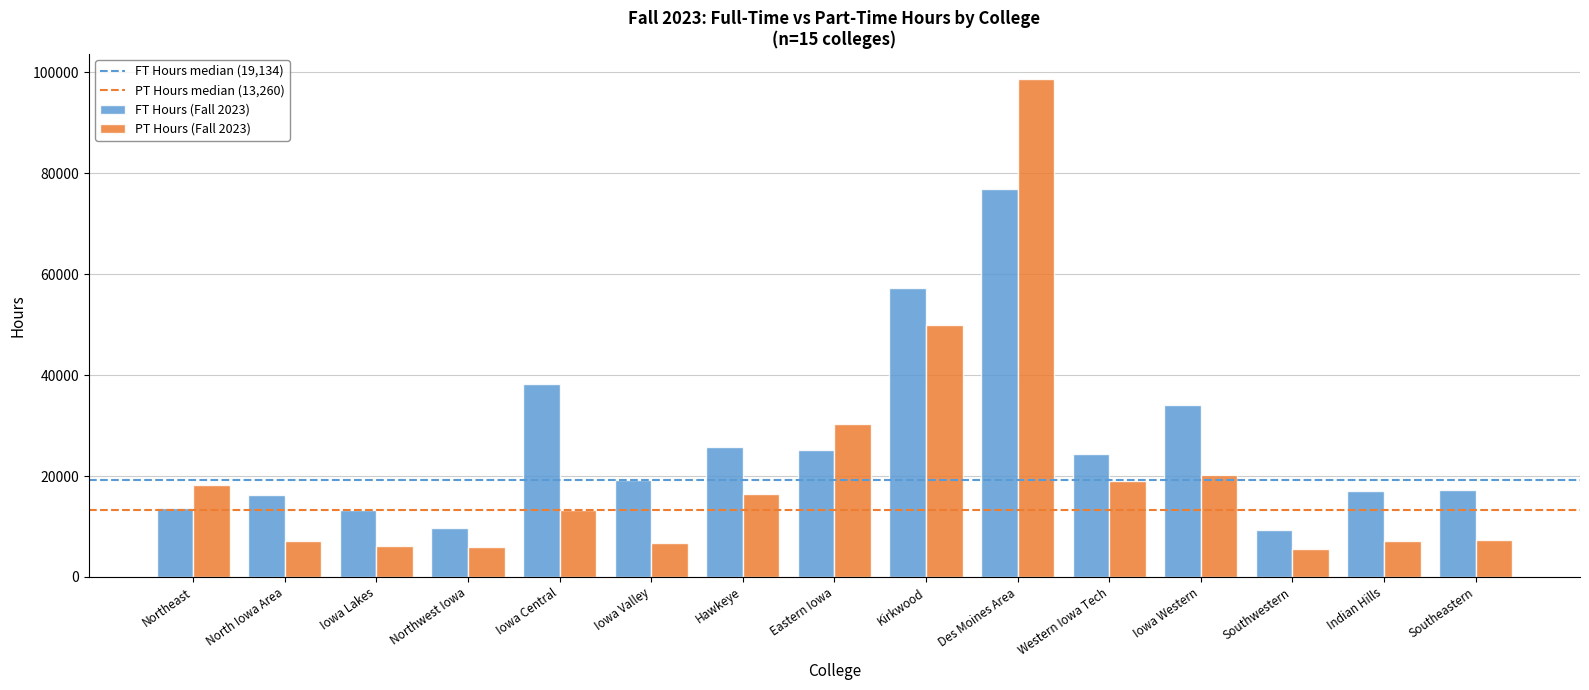

What is the sum of all FT Hours (Fall 2023) values?

396978.5